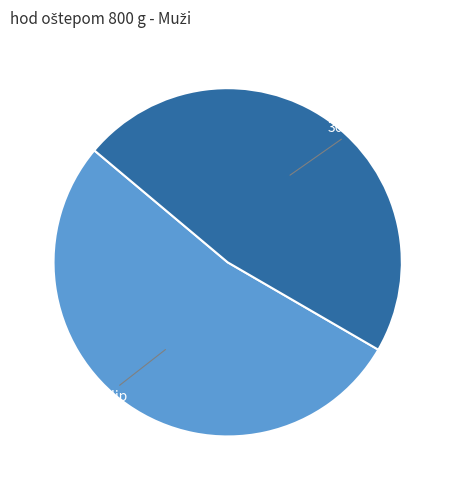

True or false: Jursa Filip accounts for 53% of the total.

True